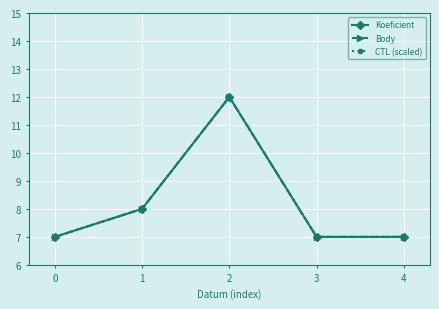

Does the chart have visible grid lines?

Yes